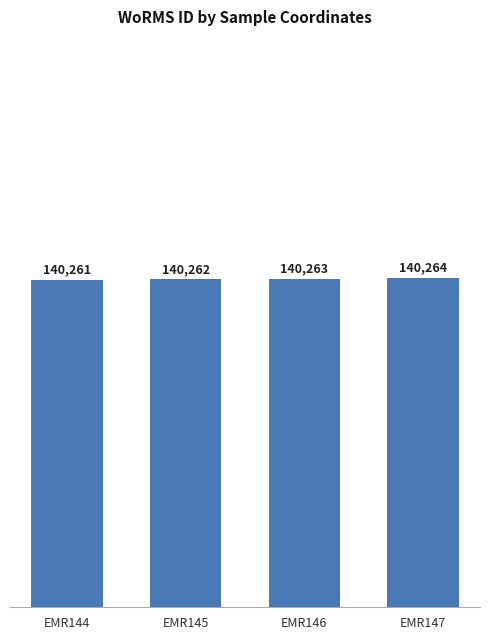

At which category does the chart reach its minimum across all series?

EMR144